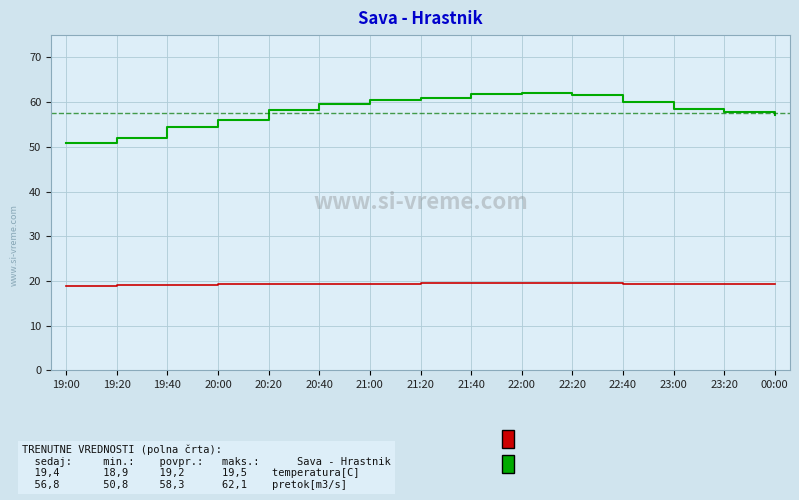

What is the total value across all series at 20:00?

75.2